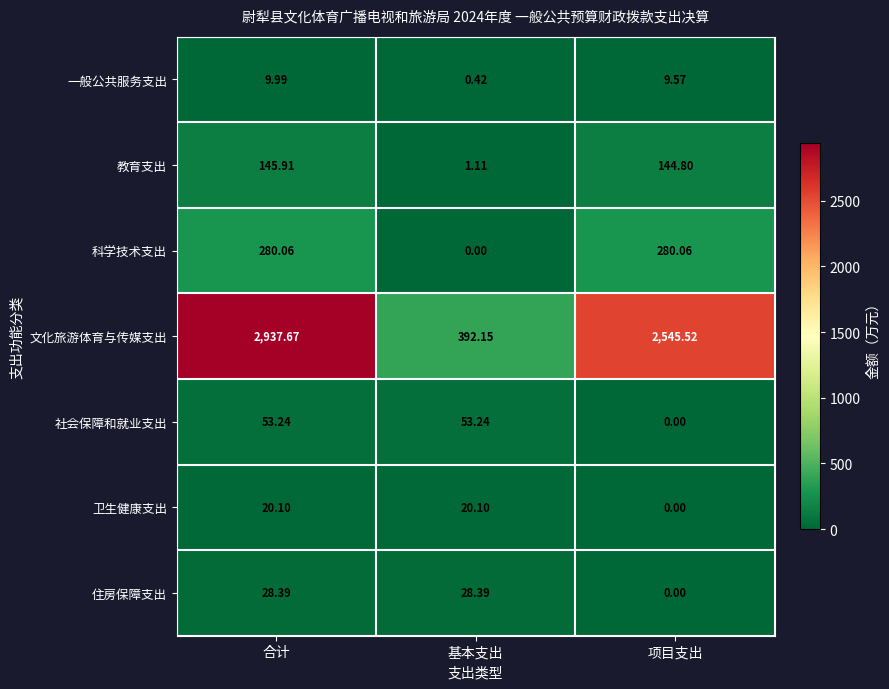

How many categories are shown in the chart?

3